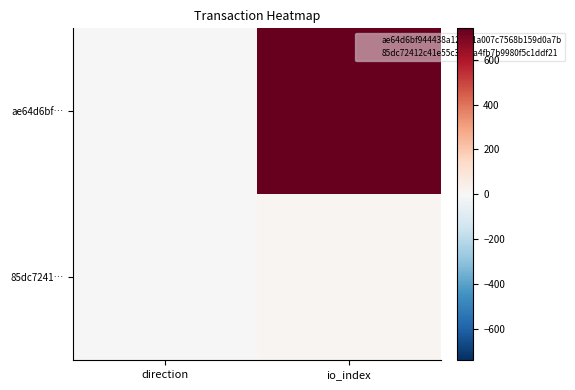

Which series has the largest range (max minus min)?

ae64d6bf…